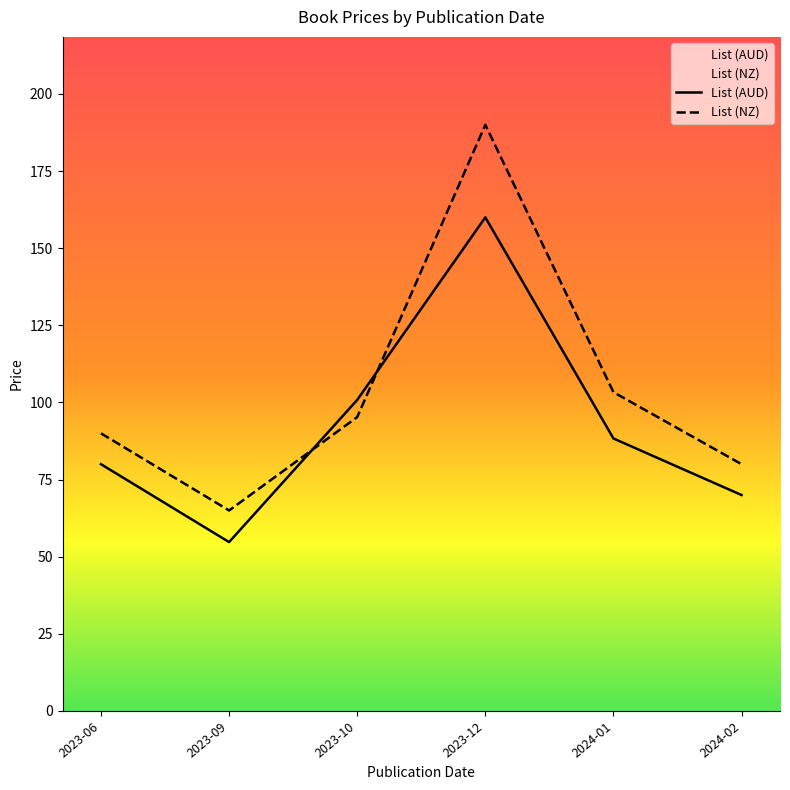

What are all the series names shown in the legend?

List (AUD), List (NZ)